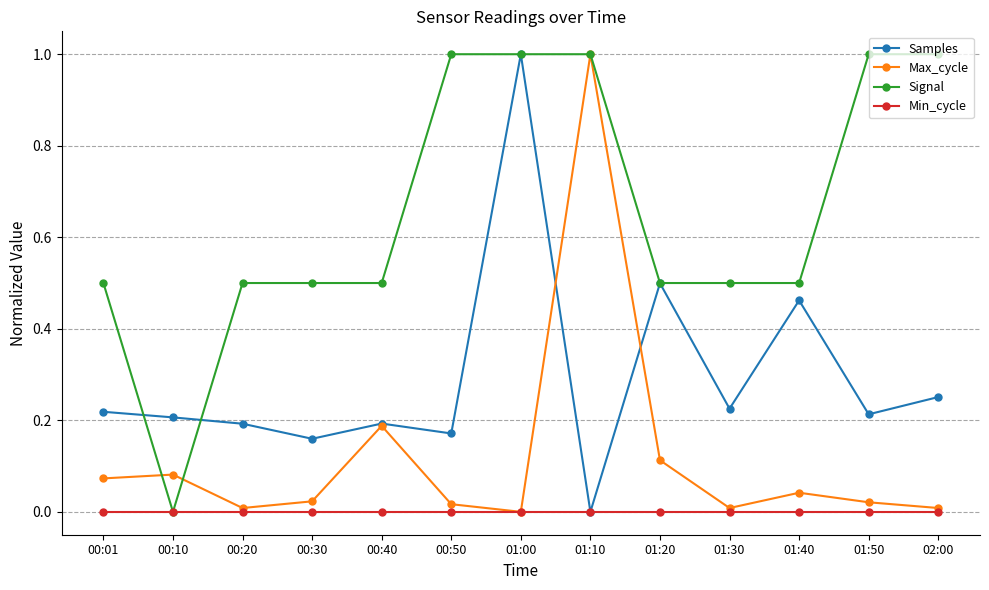

Rank the series by their average value, from lowest to highest.

Min_cycle, Max_cycle, Samples, Signal